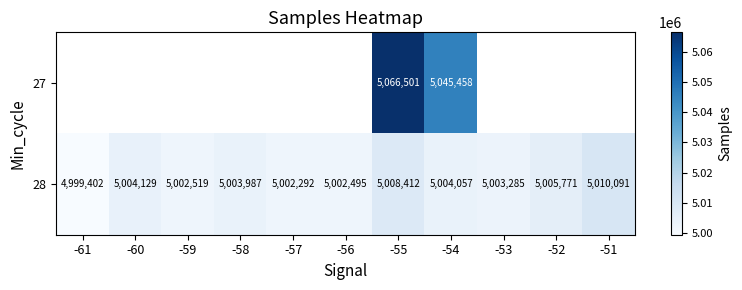

What is the sum of all 28 values?

55046440